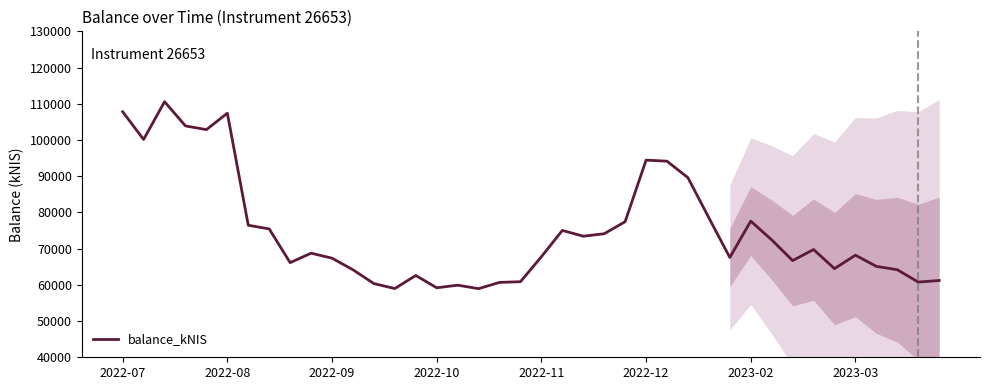

Reading left to right, extract all data points from this chart.

107792.7	100138.2	110565.1	103887.0	102863.0	107396.0	76452.1	75444.4	66126.7	68744.3	67360.2	64161.8	60349.6	58979.6	62586.8	59185.4	59910.7	58944.6	60678.3	60866.5	67760.8	75027.7	73429.2	74112.4	77440.4	94436.7	94144.2	89585.9	78503.1	67562.6	77594.5	72427.7	66693.4	69750.4	64477.6	68192.3	65103.8	64180.4	60763.6	61202.2